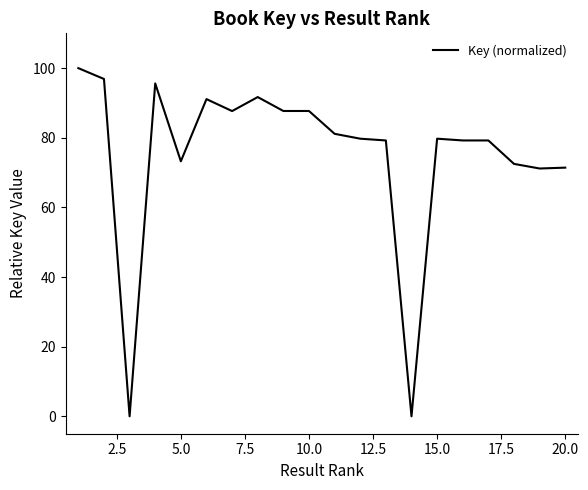

What is the maximum value shown in the chart?

100.0